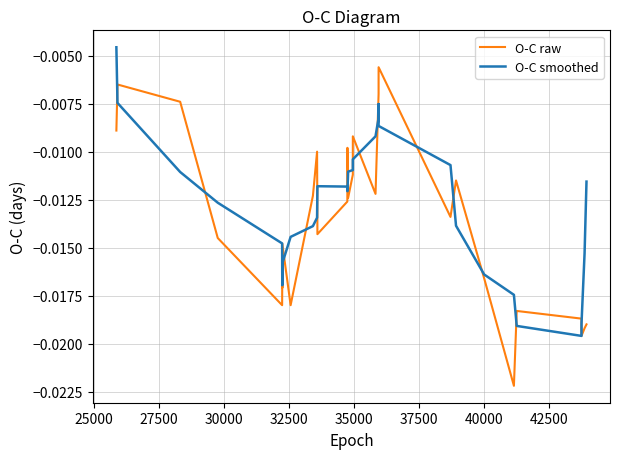

After their last crossing, which series has the higher values: O-C smoothed or O-C raw?

O-C smoothed